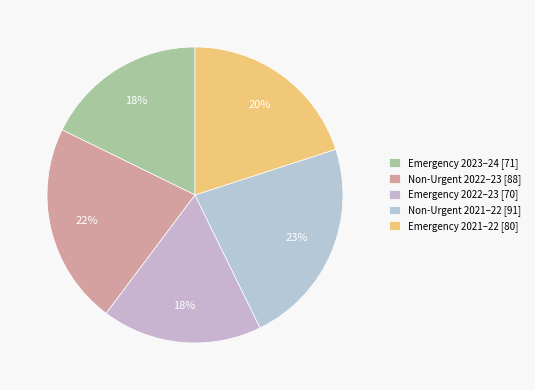

How many slices are in this pie chart?

5